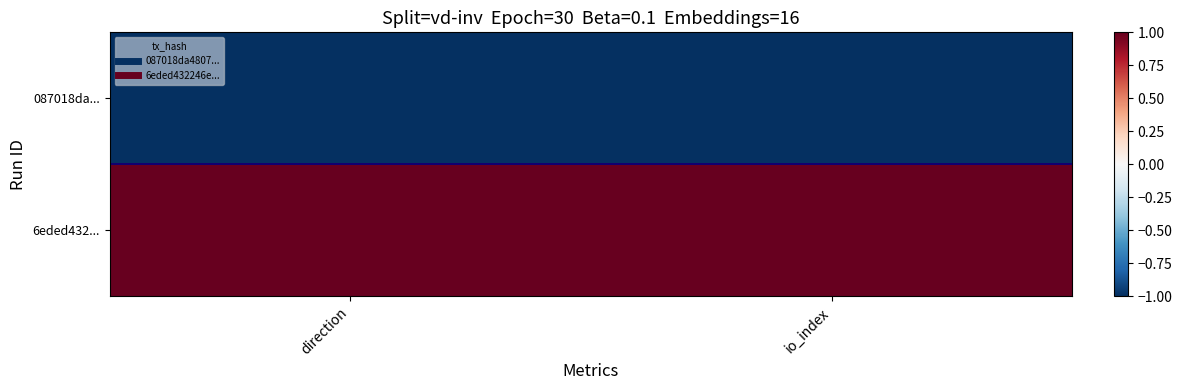

Reading left to right, extract all data points from this chart.

087018da...: direction=-1	io_index=-1
6eded432...: direction=1	io_index=1